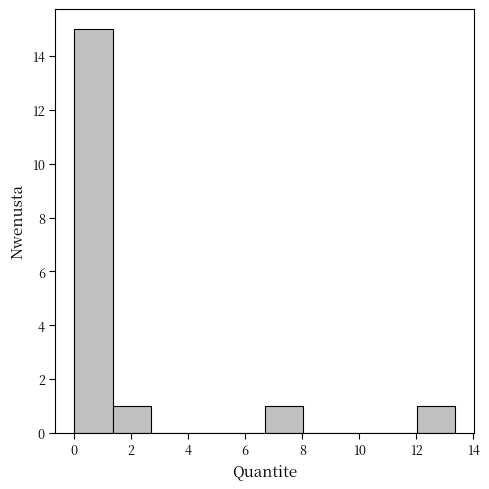

Reading left to right, list every bar in this chart as the range it spans on the x-axis followed by its height. Neither the bar edges nor the heights are printed on the chart, so give them approximately, as read against the axes.

0.0 to 1.4: 15
1.4 to 2.6: 1
2.6 to 4.0: 0
4.0 to 5.4: 0
5.4 to 6.6: 0
6.6 to 8.0: 1
8.0 to 9.4: 0
9.4 to 10.6: 0
10.6 to 12.0: 0
12.0 to 13.4: 1